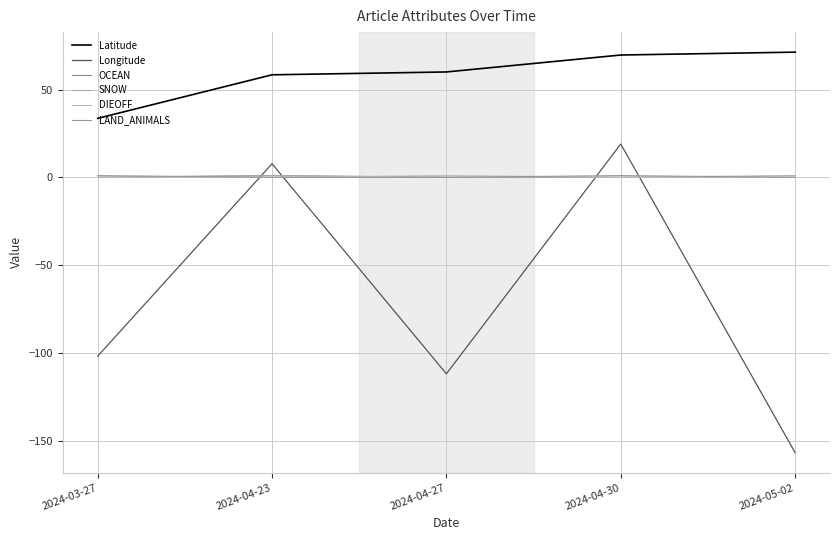

True or false: Latitude has more than 0 interior local peaks.

False